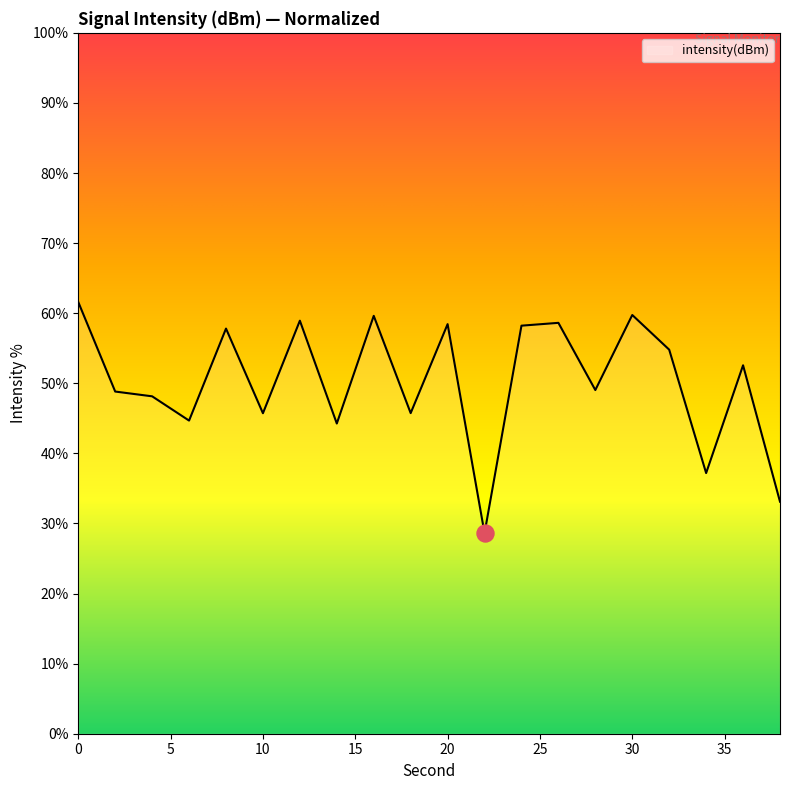

What is the minimum value shown in the chart?

28.6